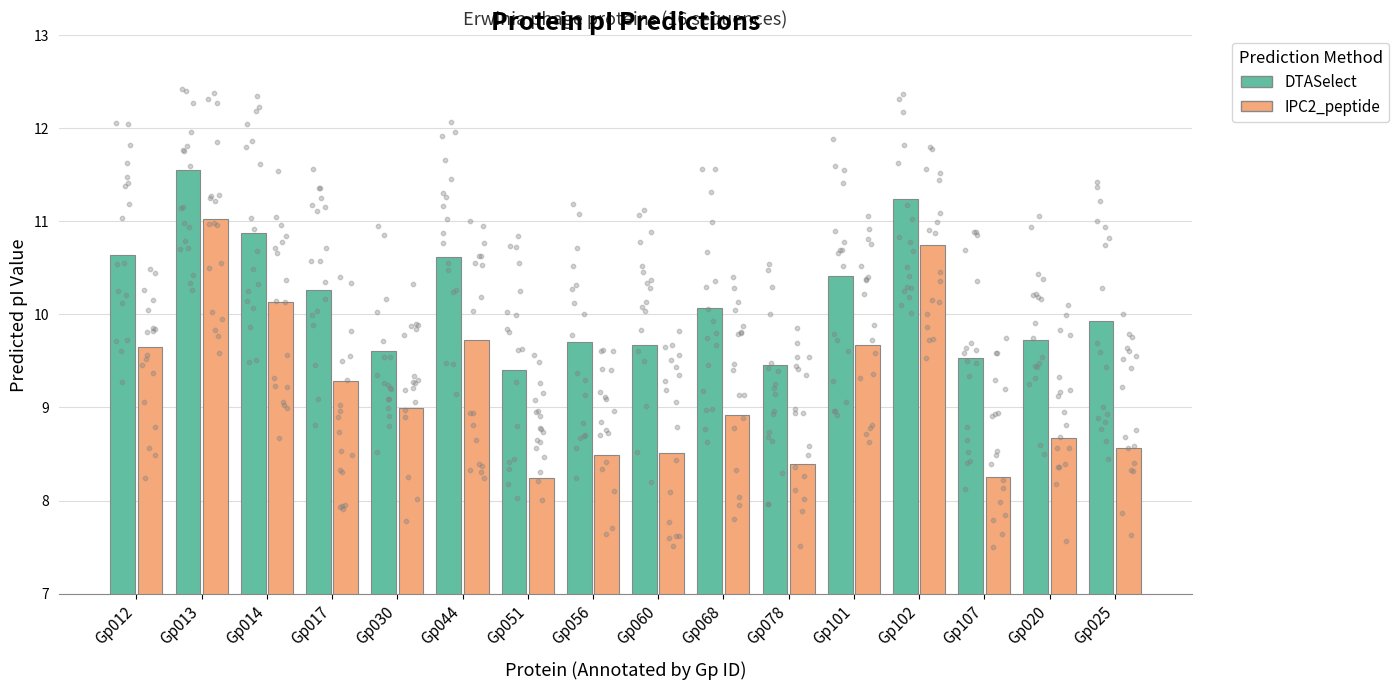

What are all the series names shown in the legend?

DTASelect, IPC2_peptide